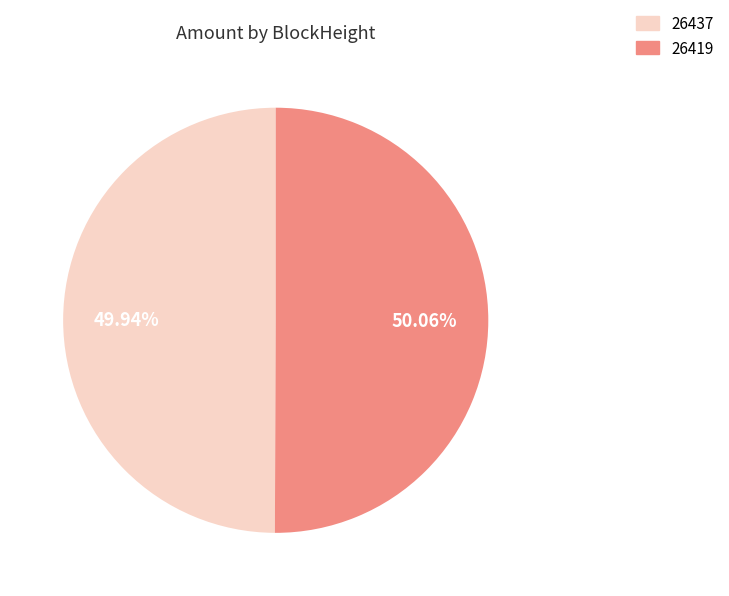

Is there any slice that represents more than half of the pie?

Yes